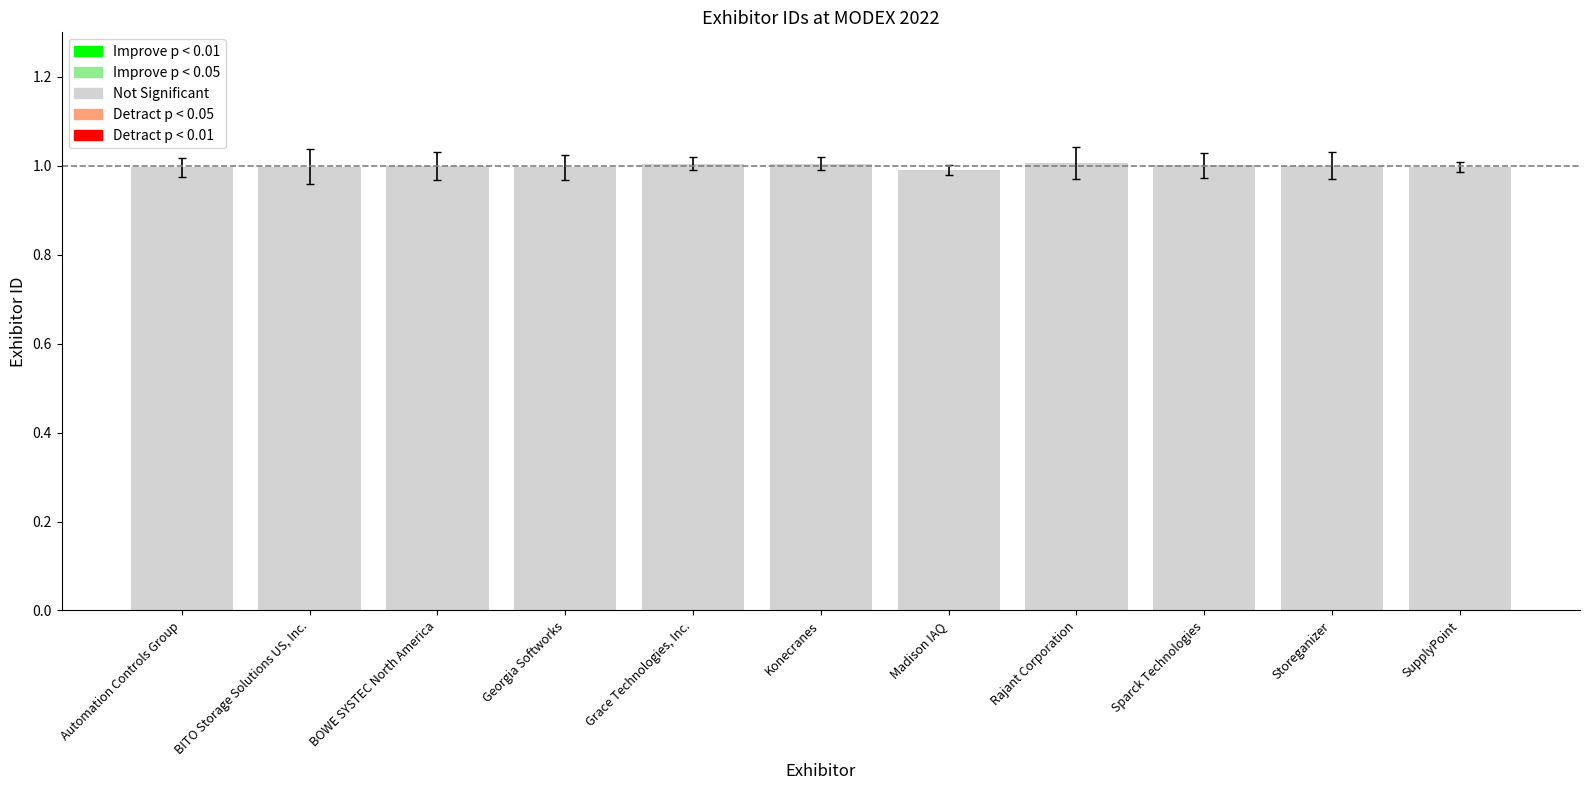

What is the label of the 7th bar from the left?

Madison IAQ